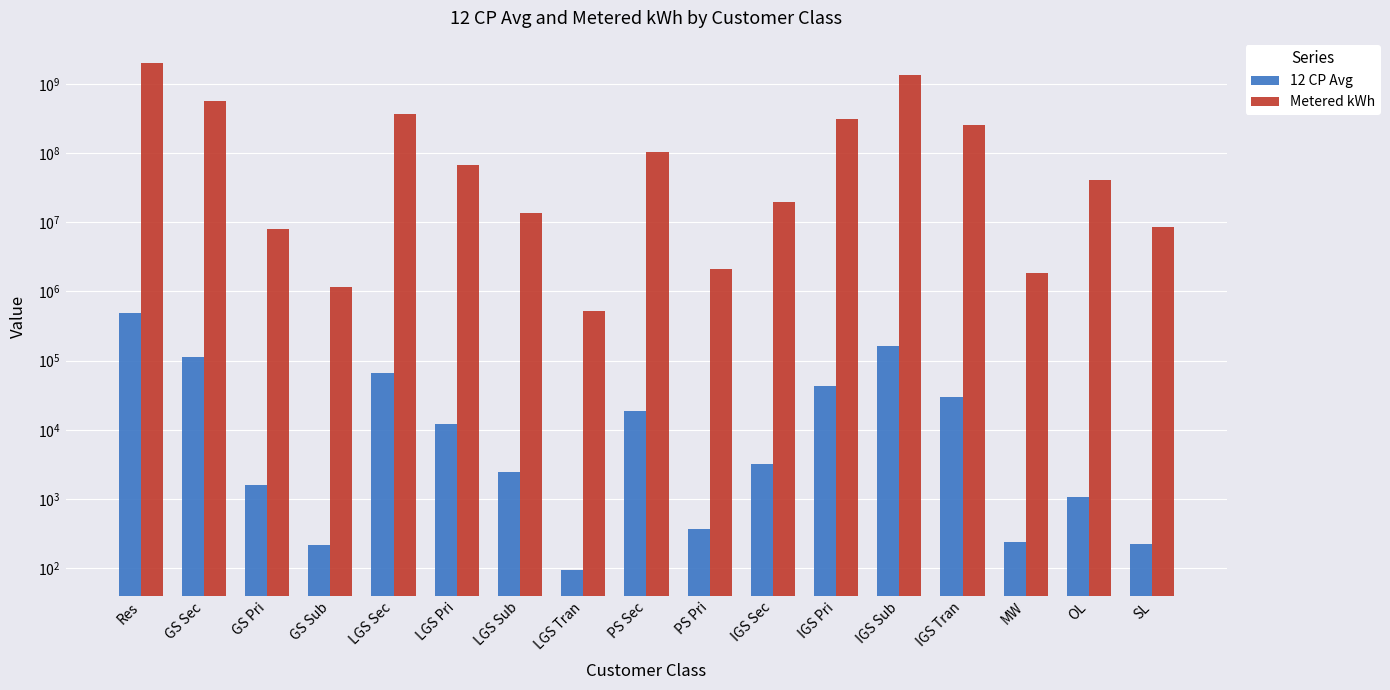

What is the sum of the Metered kWh values at MW and PS Pri?

3915605.8